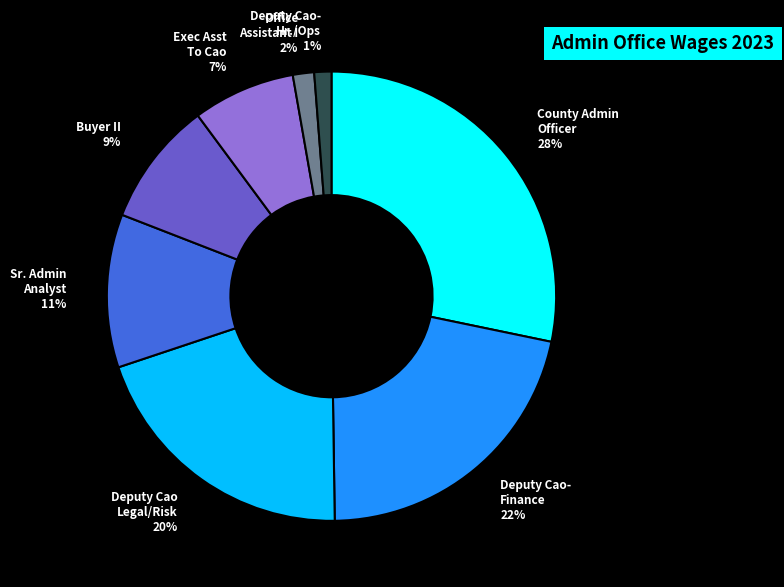

To the nearest percent, what is the difference between the largest and smallest slice percentages?

27%